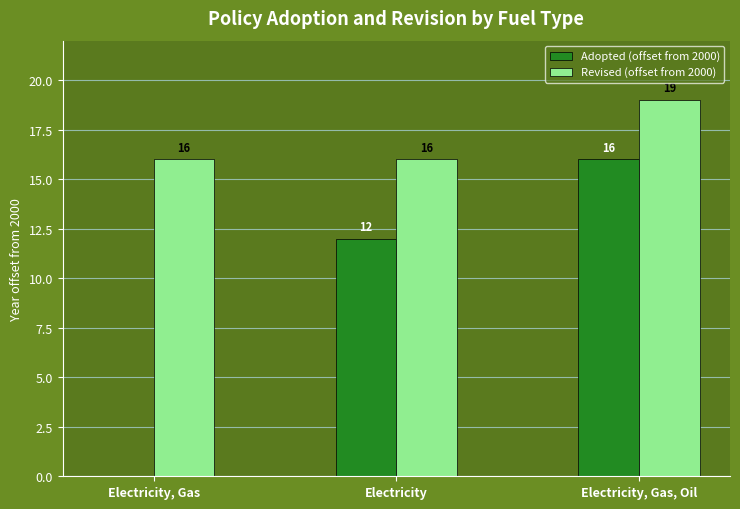

What are all the series names shown in the legend?

Adopted (offset from 2000), Revised (offset from 2000)